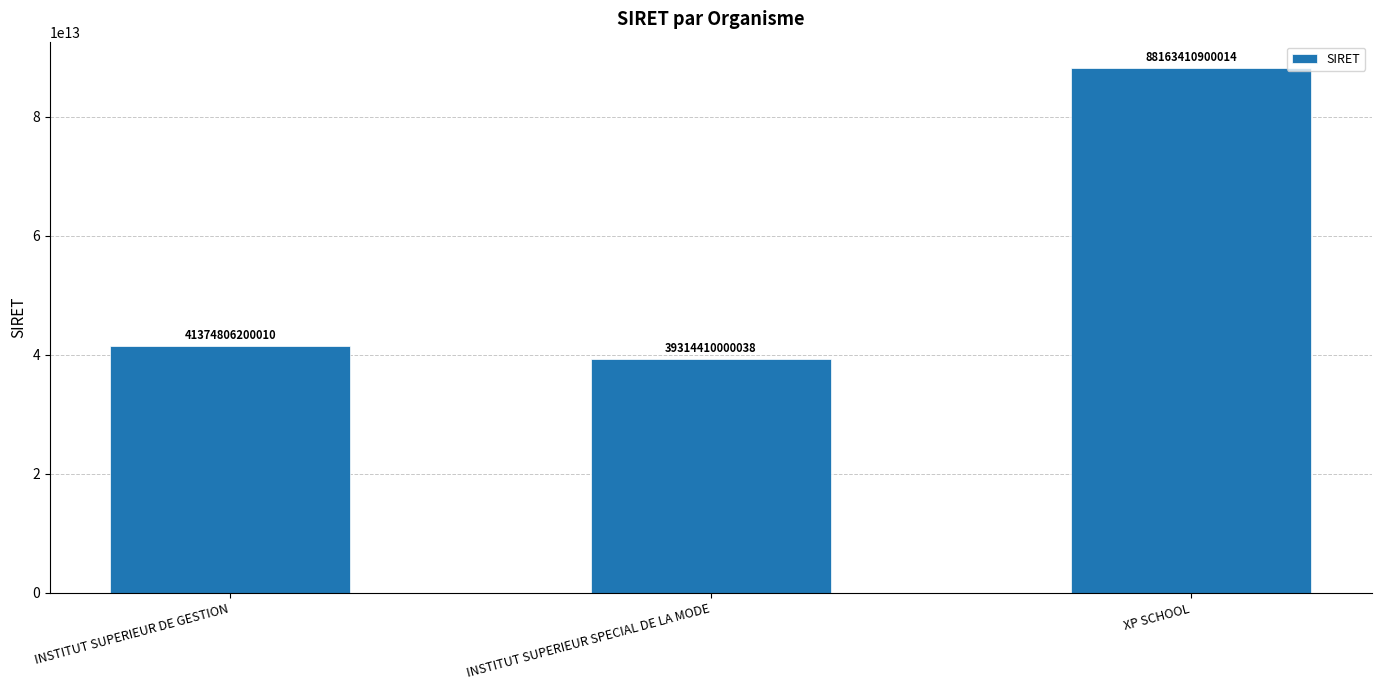

How many data points are less than 41374806200010?

1